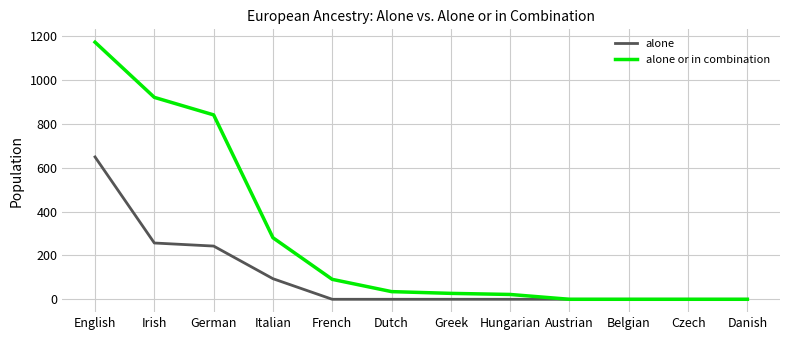

Which series has the largest total across all categories?

alone or in combination